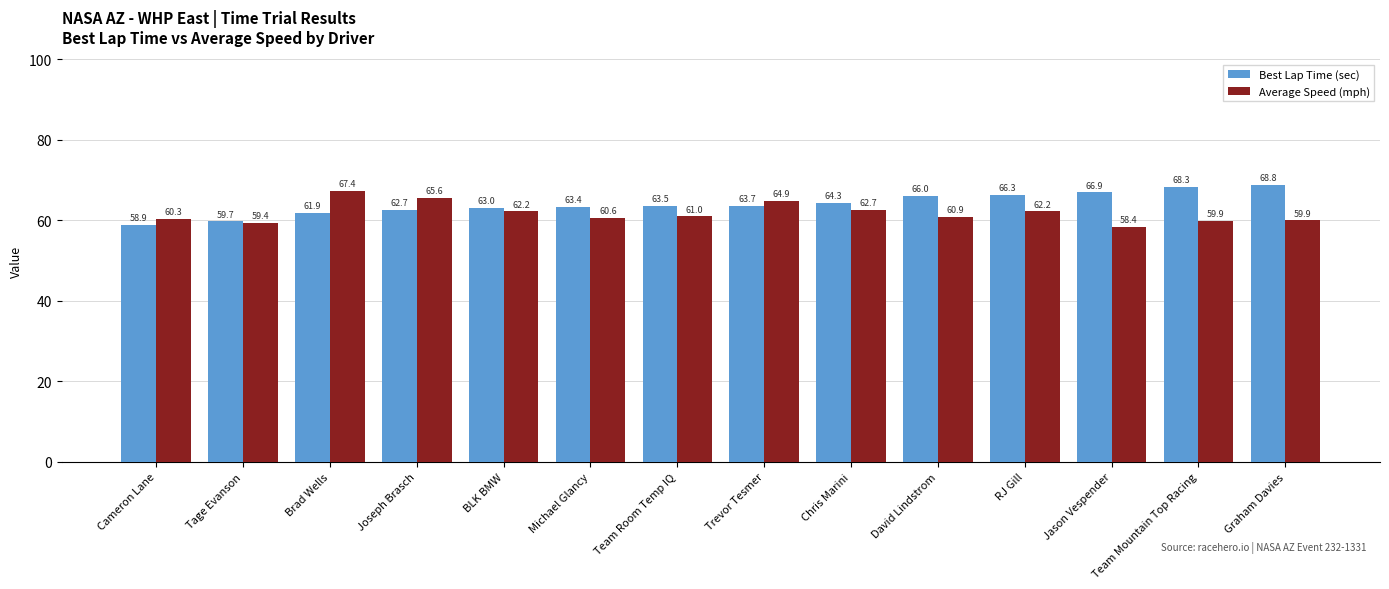

Rank the series by their average value, from lowest to highest.

Average Speed (mph), Best Lap Time (sec)